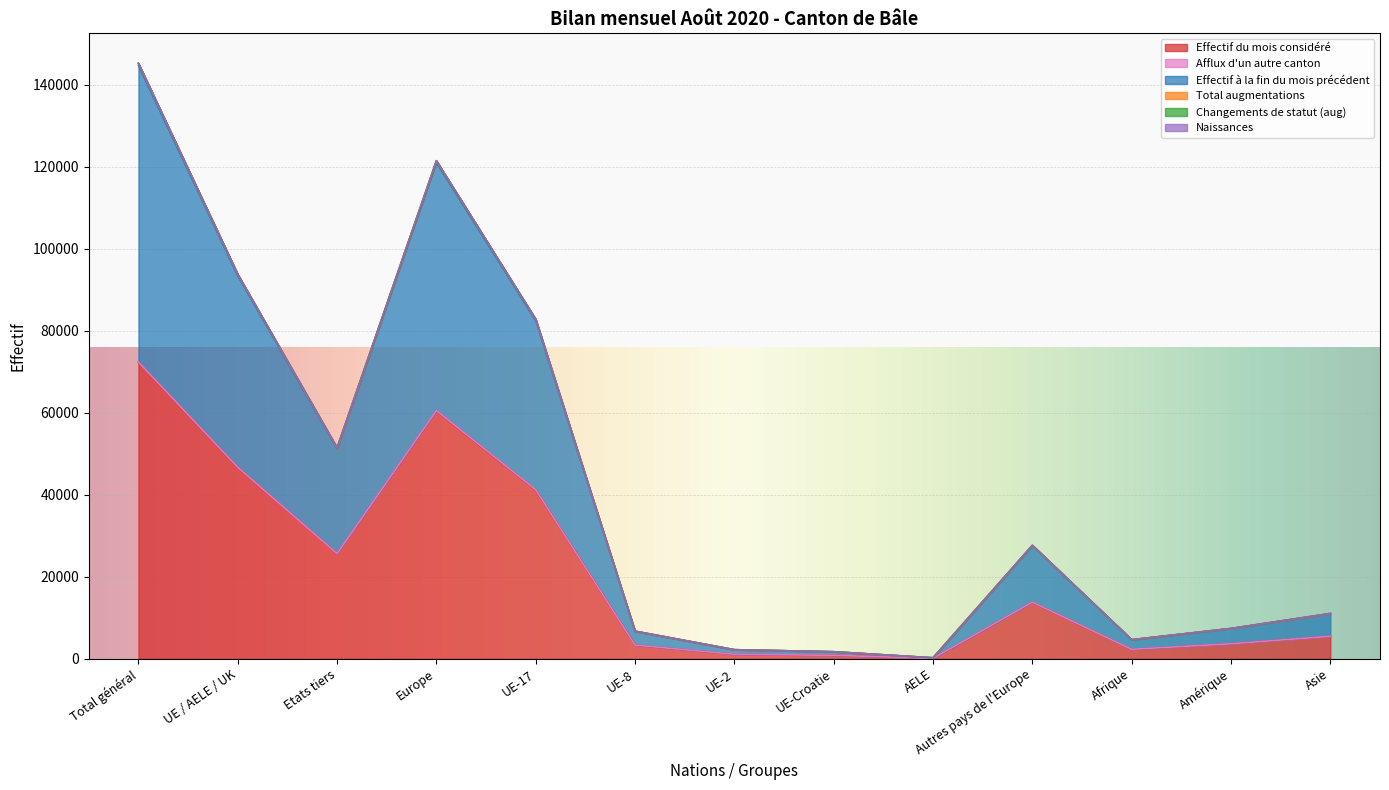

Which category has the highest value in the Effectif du mois considéré series?

Total général